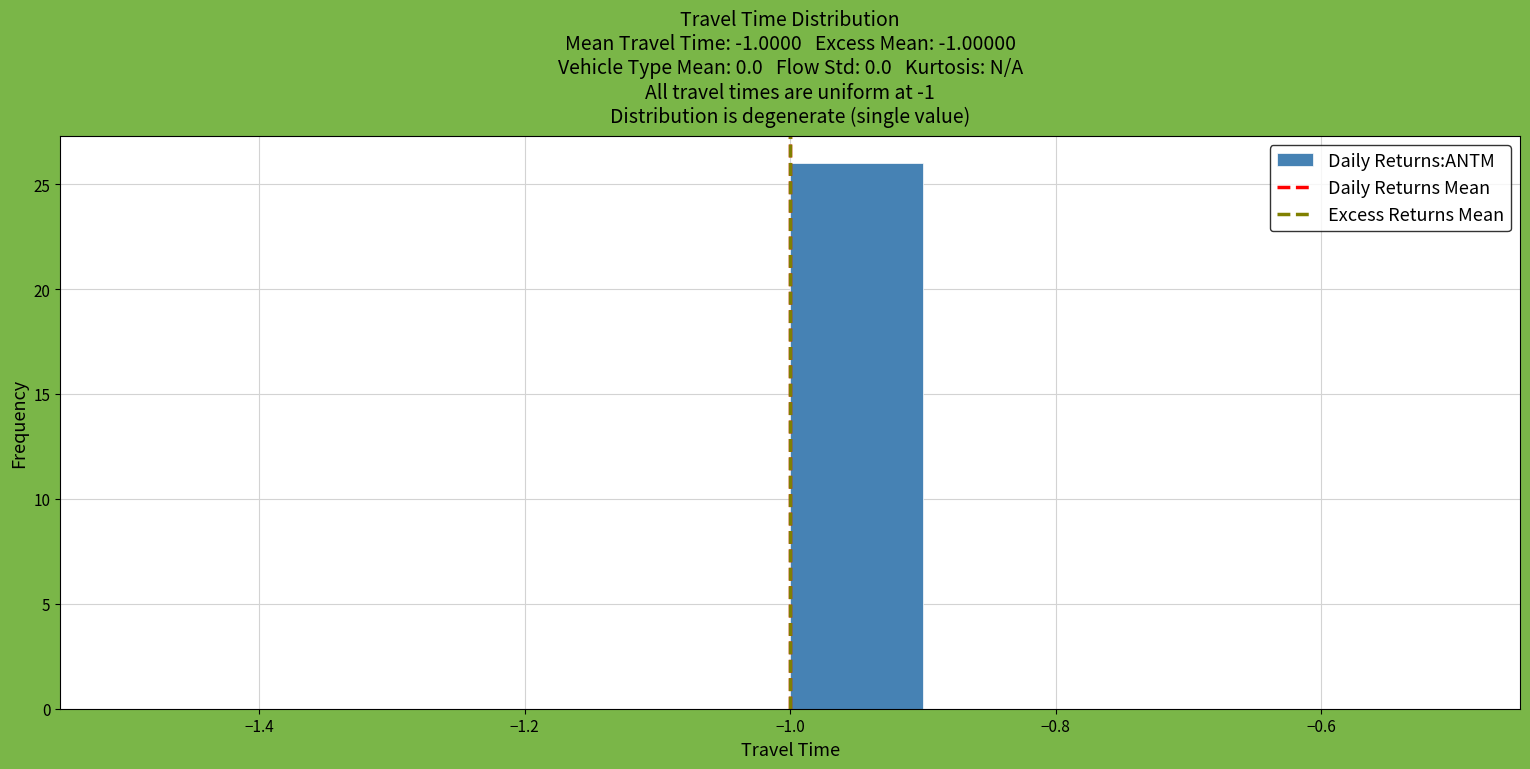

What is the height of the bar covering -1.0 to -0.9 on the x-axis? The values are not printed on the chart, so give them approximately, as read against the axis.

26